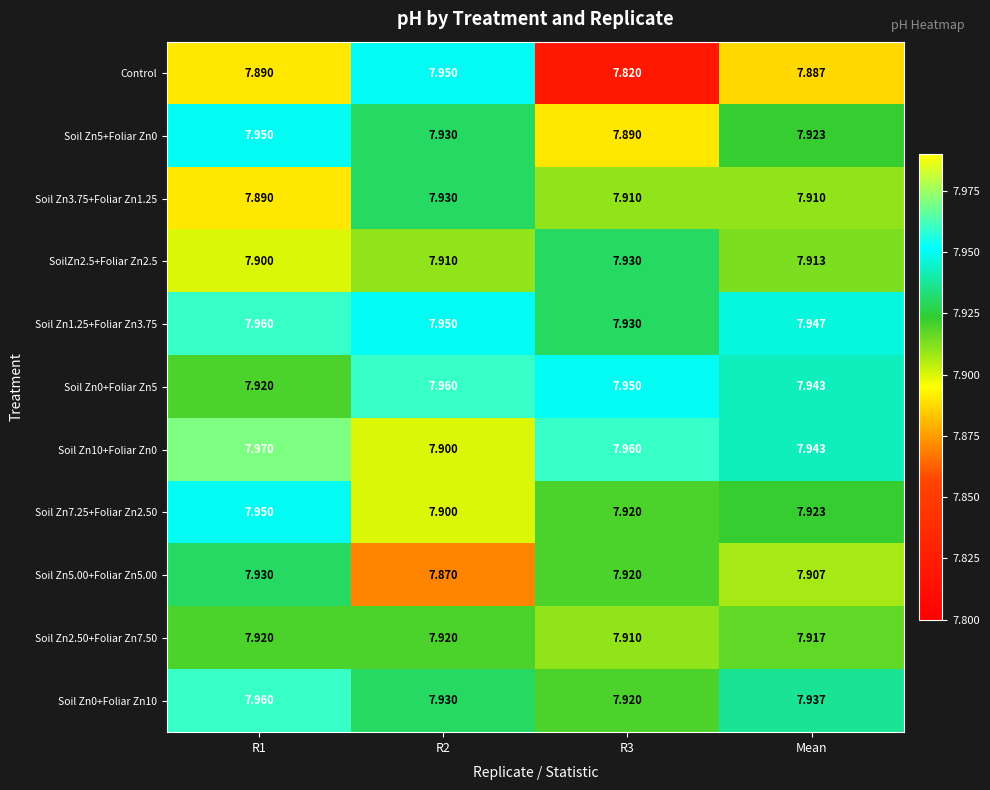

Count the number of categories in the chart.

4